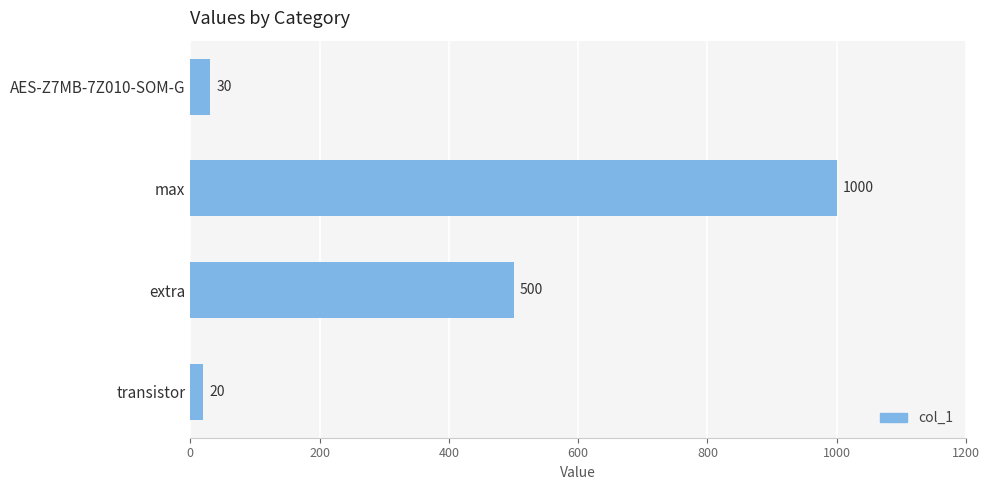

What is the maximum value shown in the chart?

1000